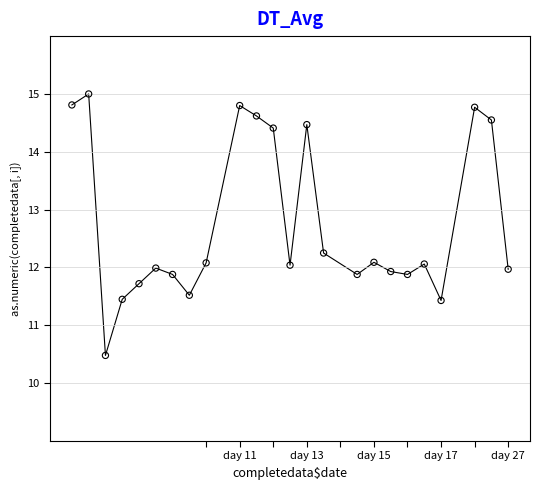

What is the range of X values (max minus min)?

26.0